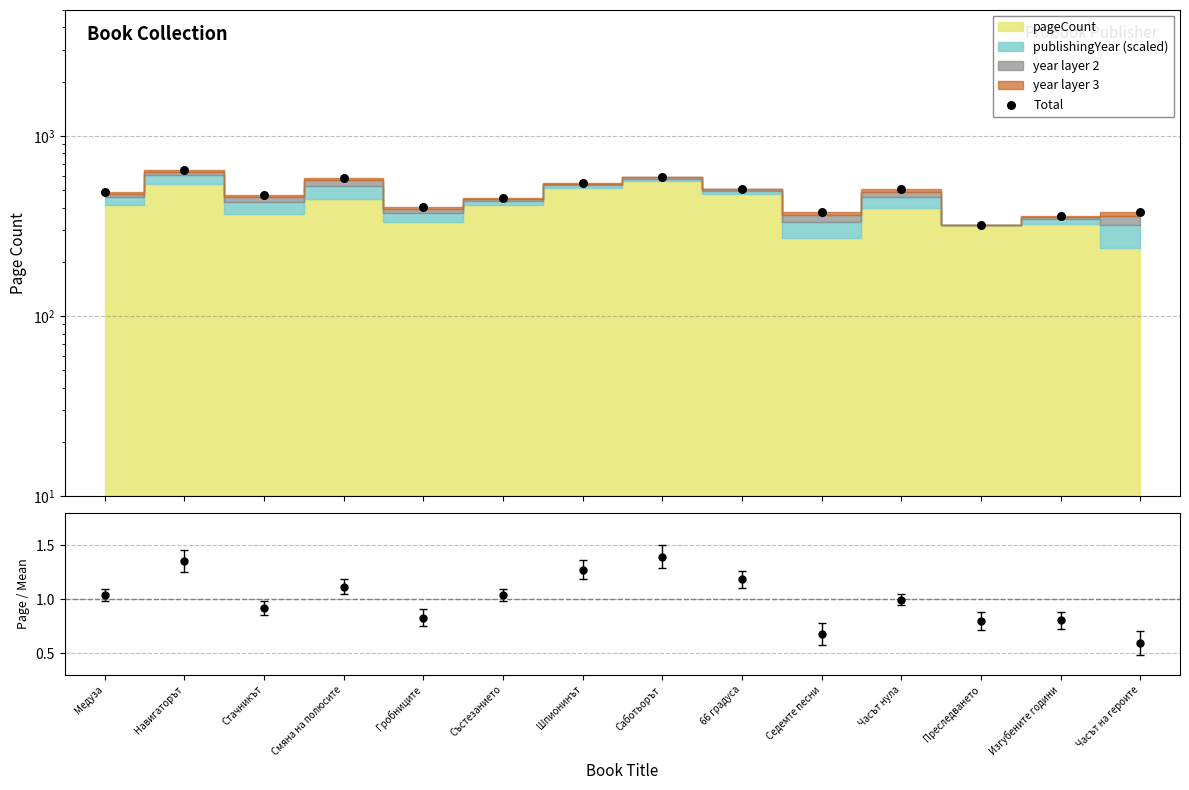

What is the ratio of the value at Саботьорът to the value at Седемте песни?

1.6